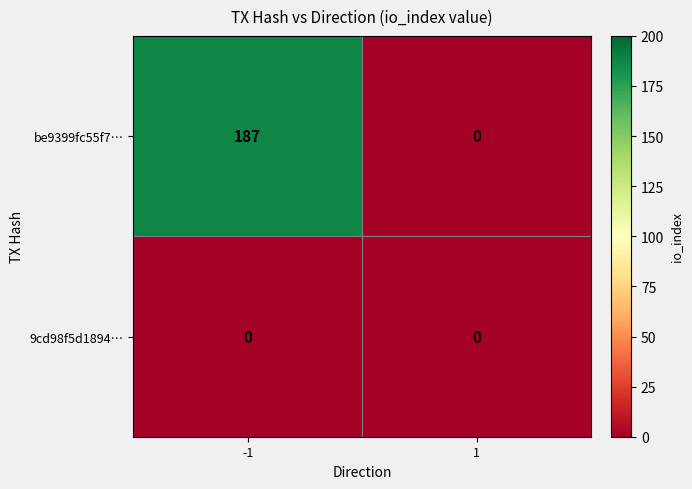

What is the maximum value shown in the chart?

187